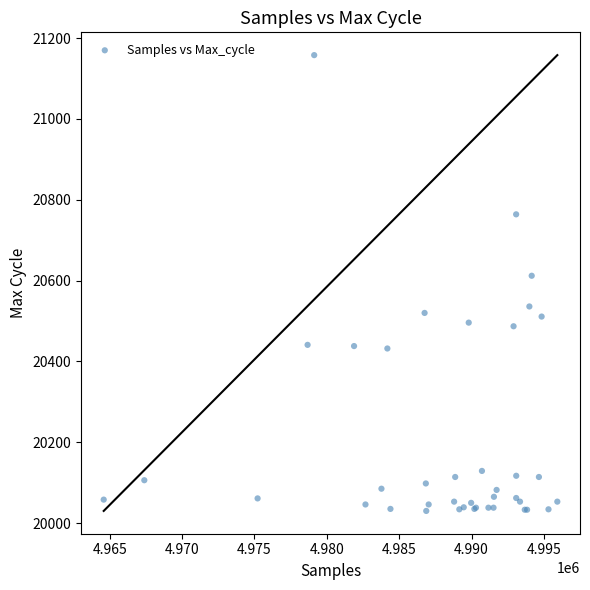

What Y value in the scatter plot is closest to 20594?

20612